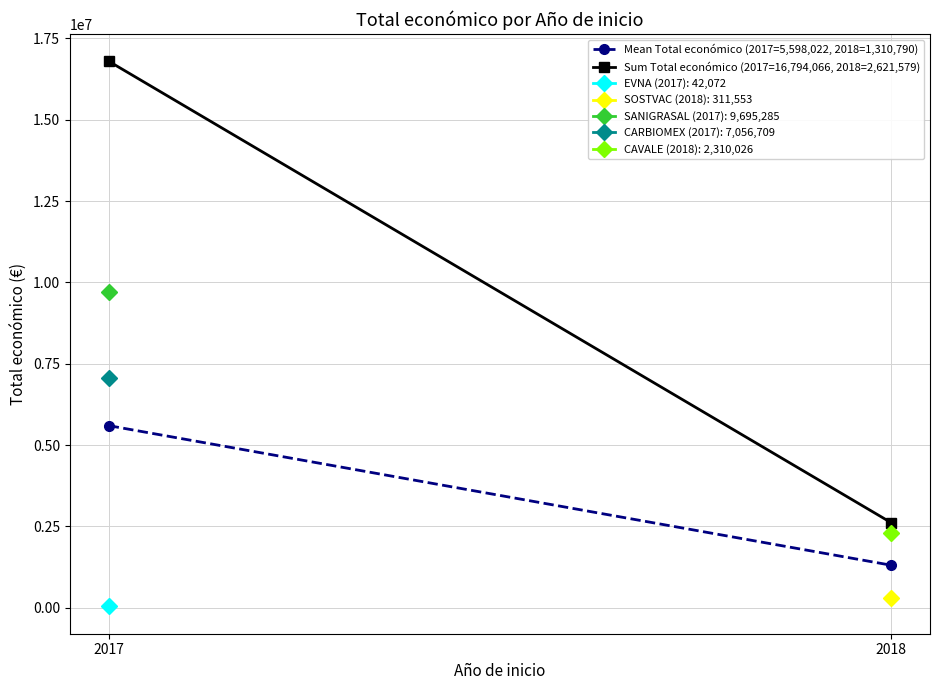

How many data points in Sum Total económico (2017=16,794,066, 2018=2,621,579) are less than 16794066?

1